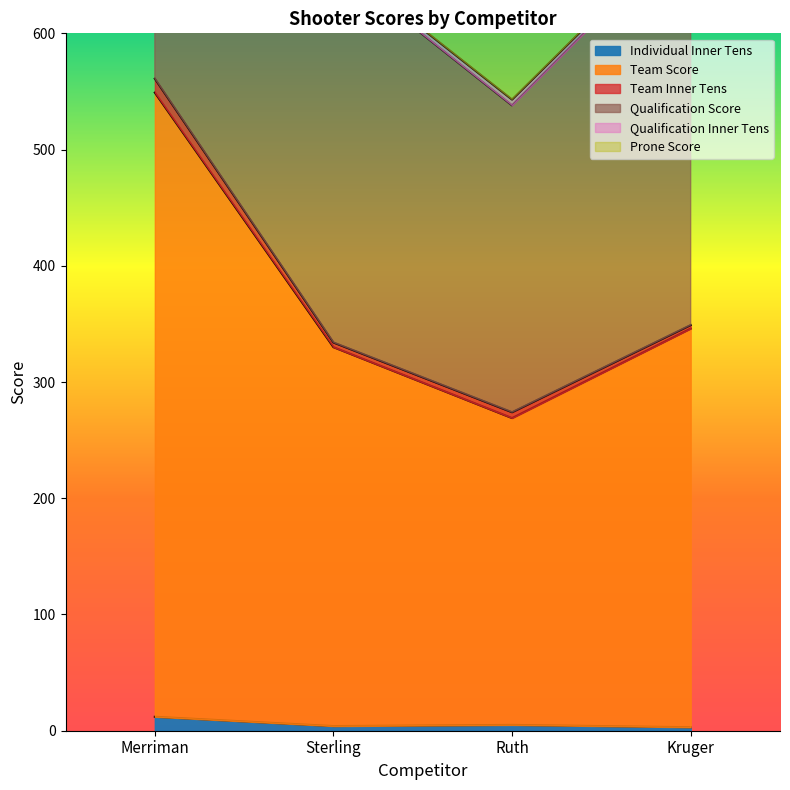

True or false: Individual Inner Tens has more than 2 interior local peaks.

False